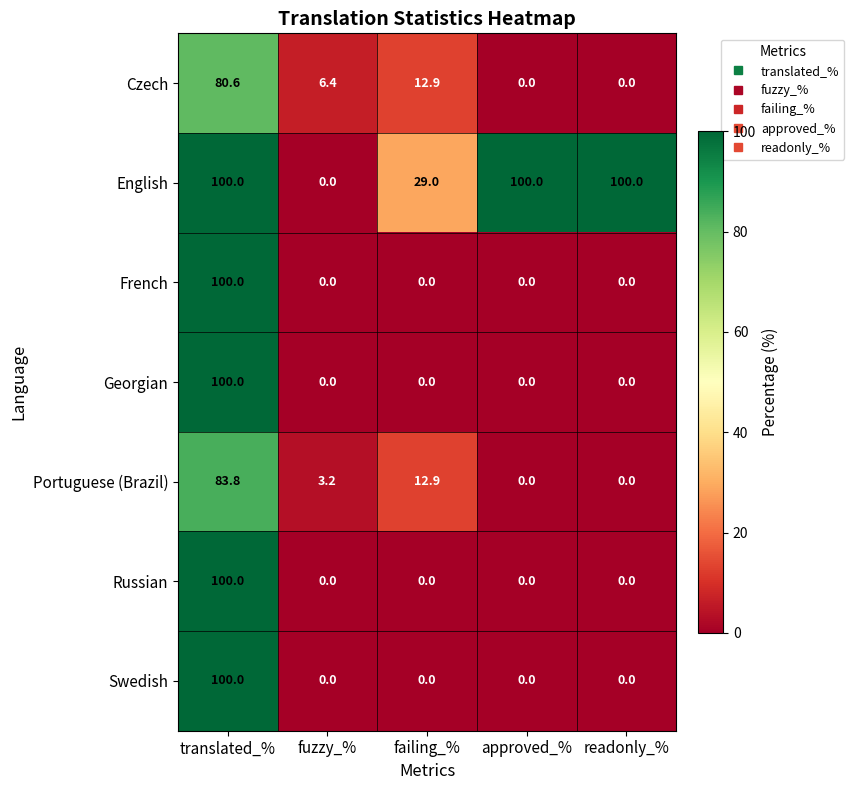

What is the difference between the maximum and minimum values in the English series?

100.0